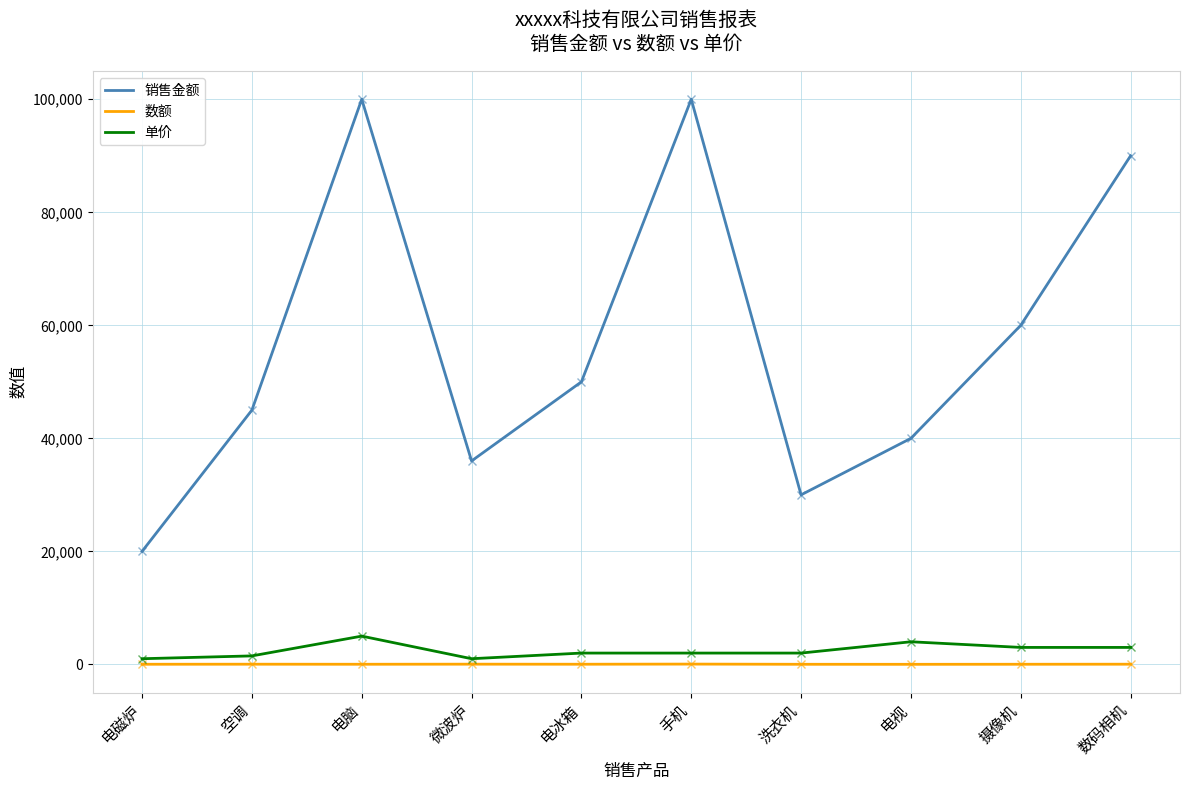

How many categories are shown in the chart?

10